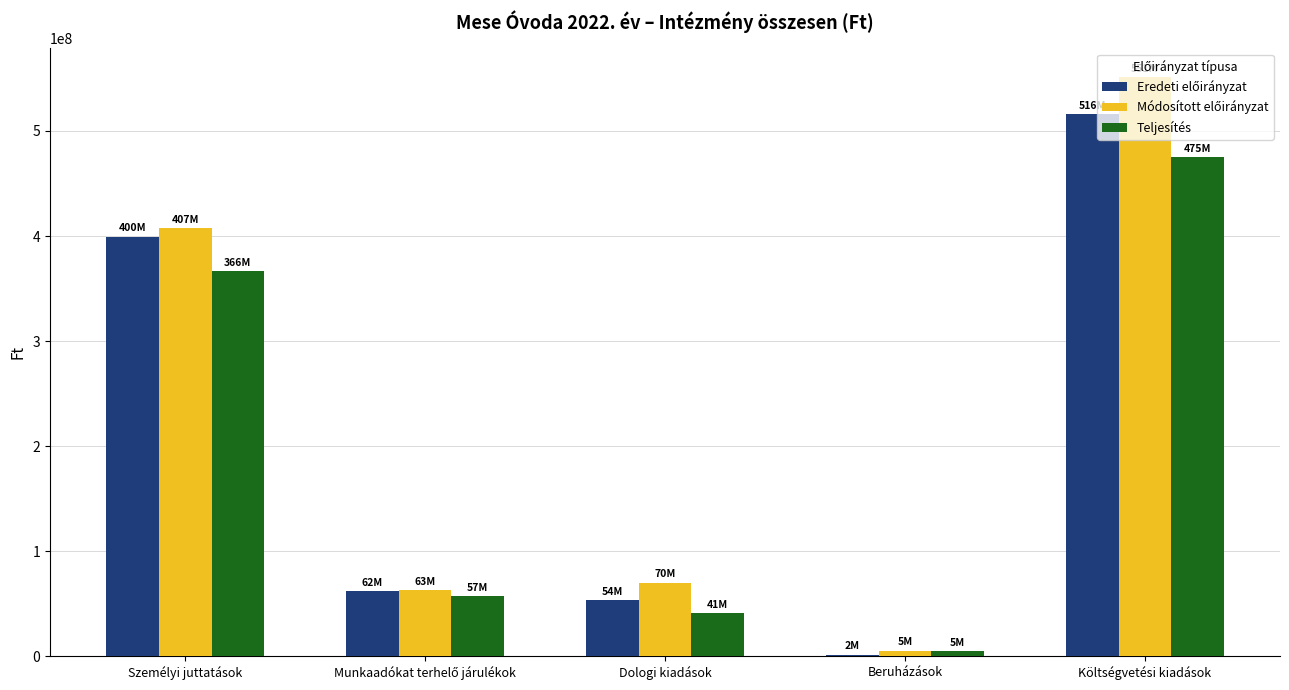

Which category has the highest value across all series?

Költségvetési kiadások